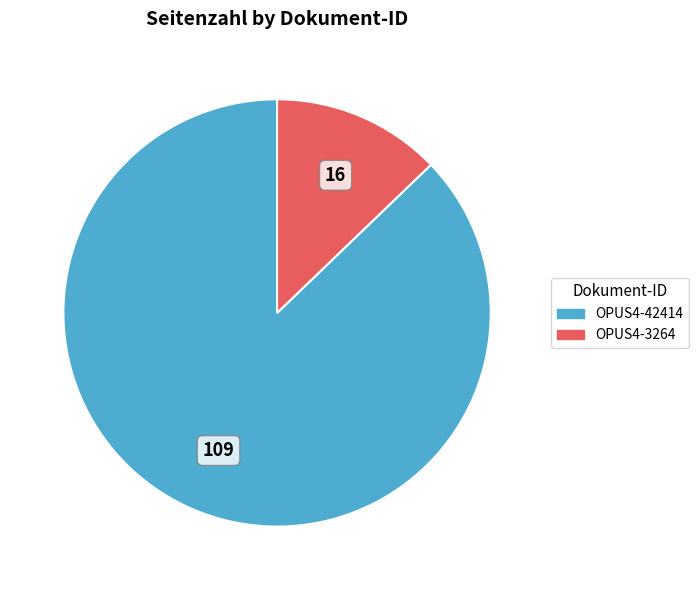

The OPUS4-42414 slice represents 73% of the pie. True or false?

False